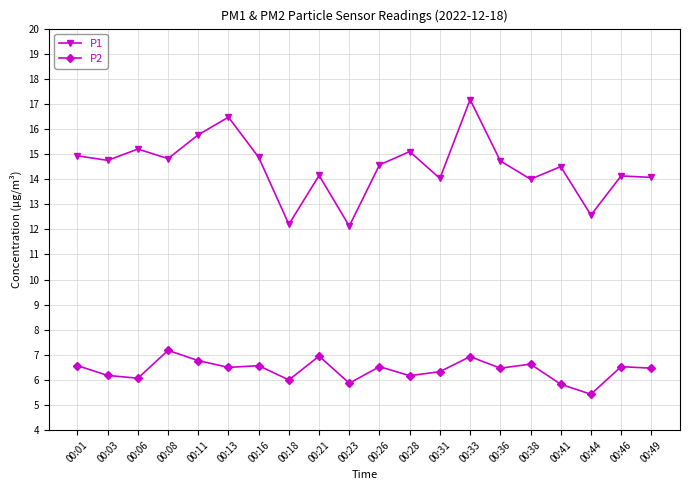

What is the sum of all P2 values?

128.0